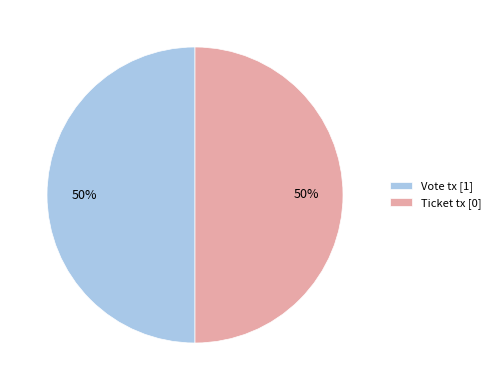

Approximately how many times larger is the value at Vote tx [1] compared to Ticket tx [0]?

1.0